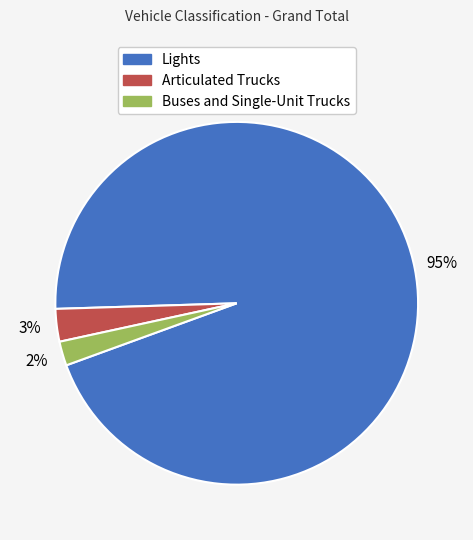

Is there any slice that represents more than half of the pie?

Yes